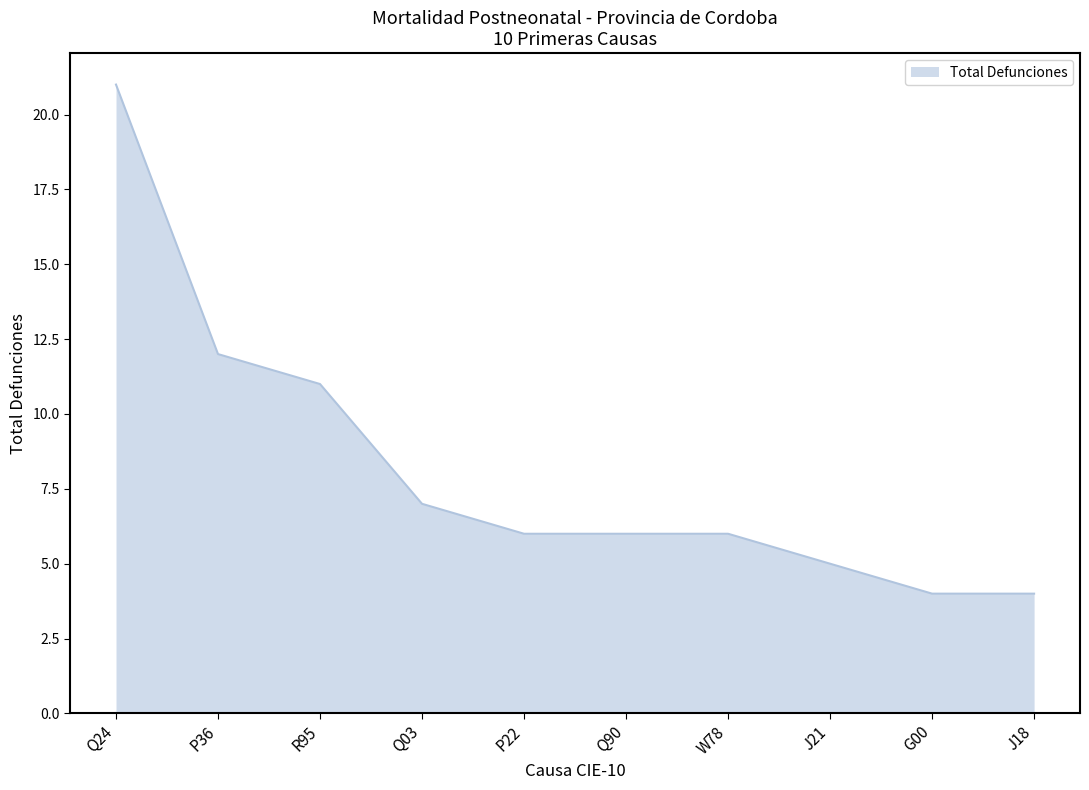

True or false: there are more than 2 points higher than both neighbors.

False